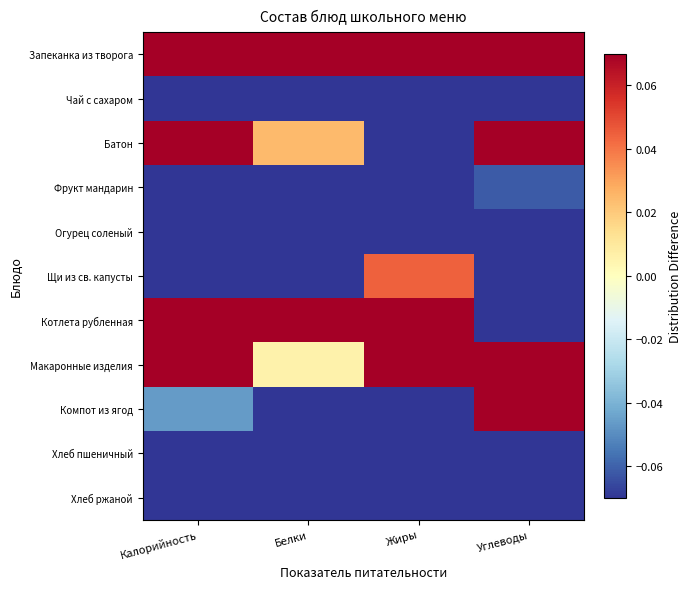

How many categories are shown in the chart?

4